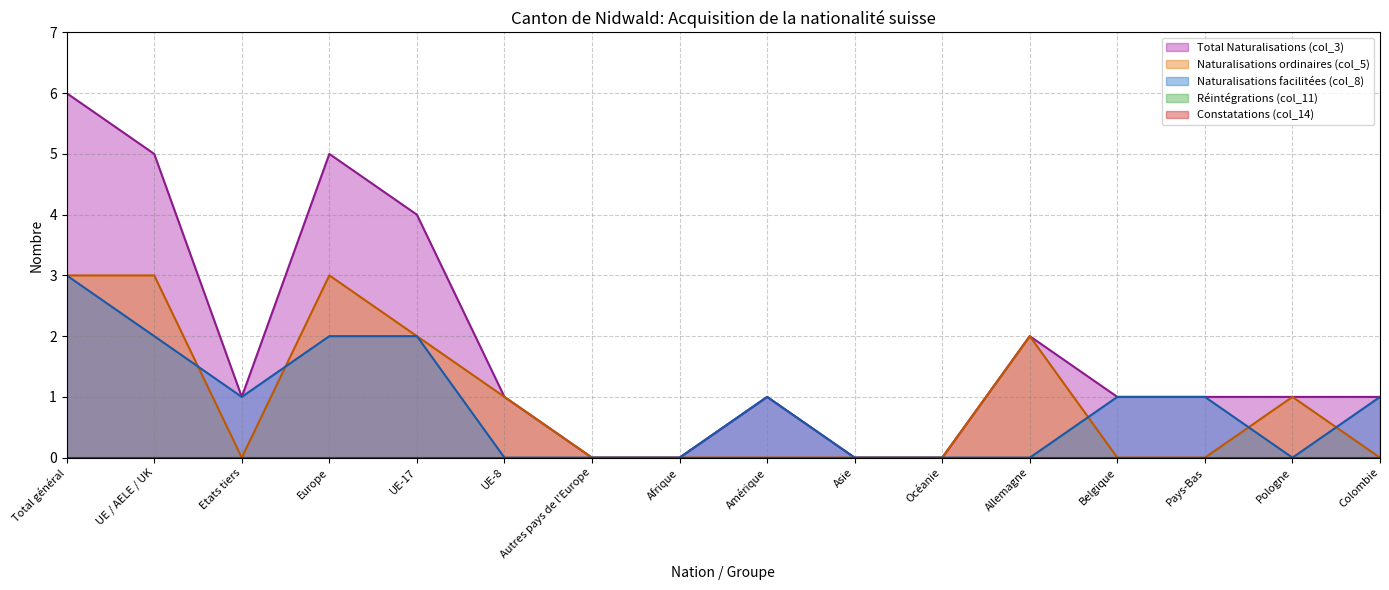

Where does the Naturalisations facilitées (col_8) series first go above 1?

Total général